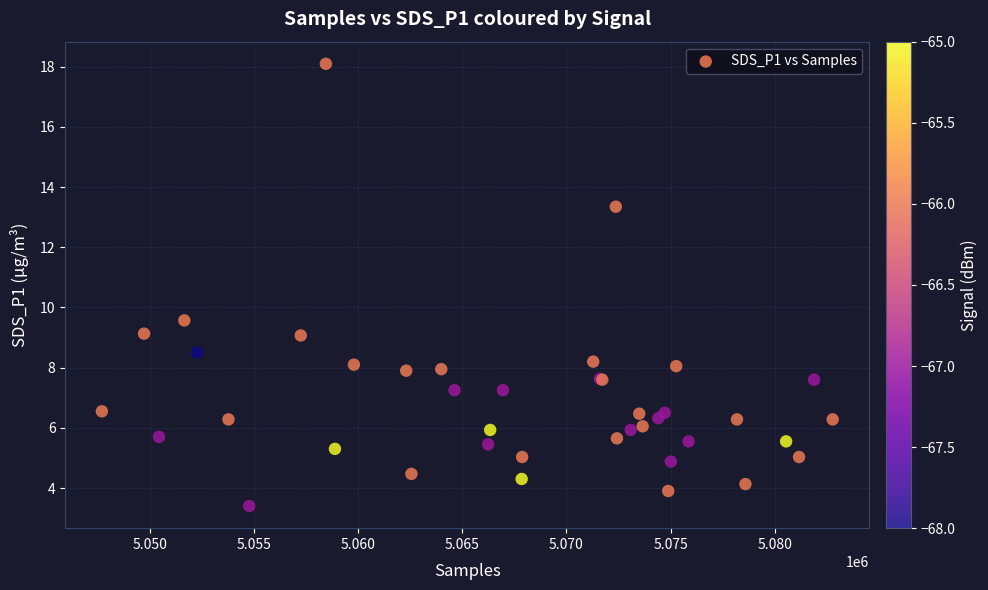

What Y value in the scatter plot is closest to 10?

9.6